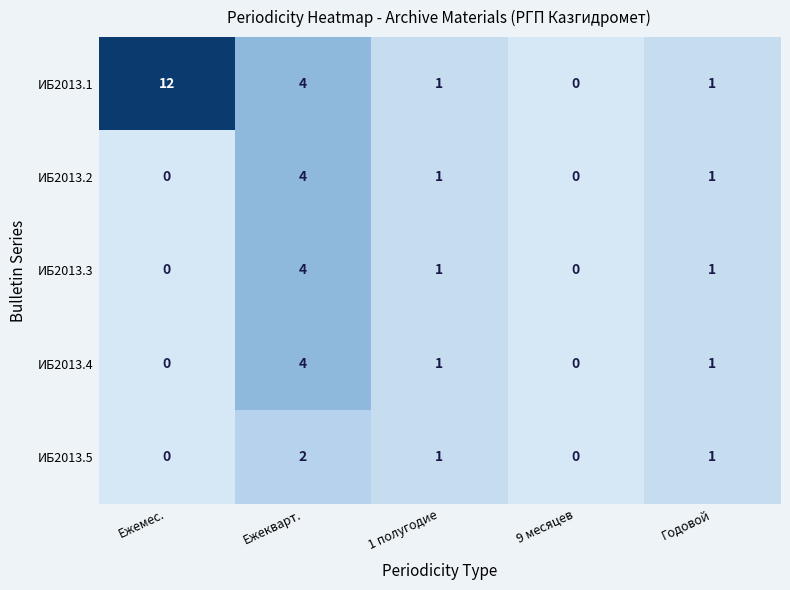

At how many categories does at least one series exceed 10?

1